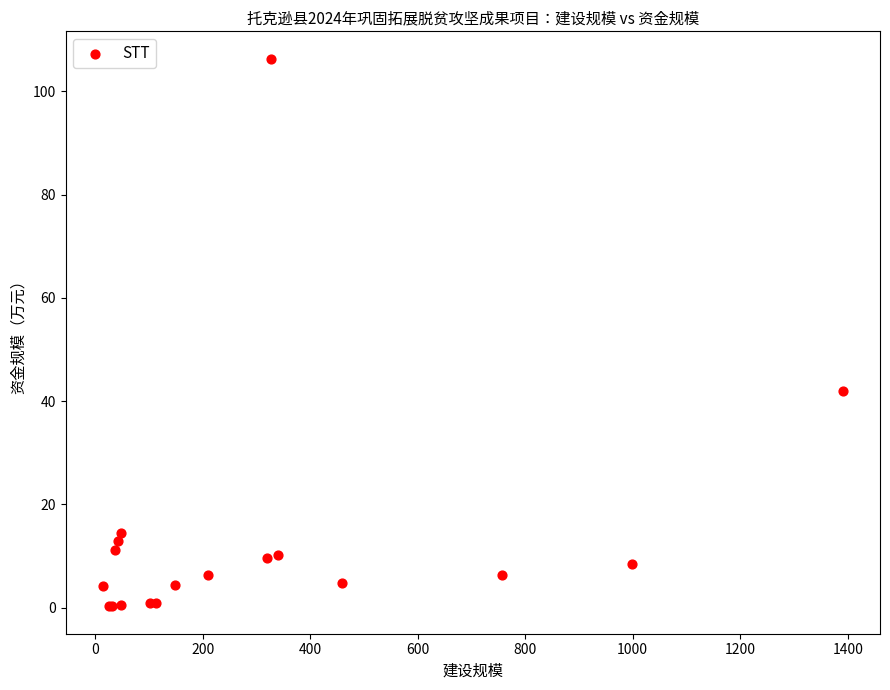

What Y value in the scatter plot is closest to 53?

42.0